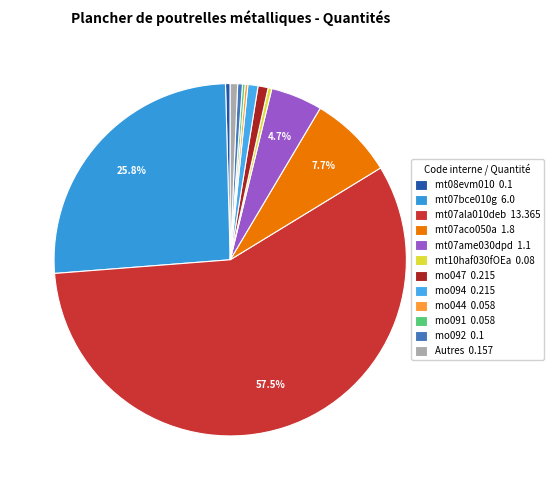

What is the largest slice in the pie chart?

mt07ala010deb 13.365